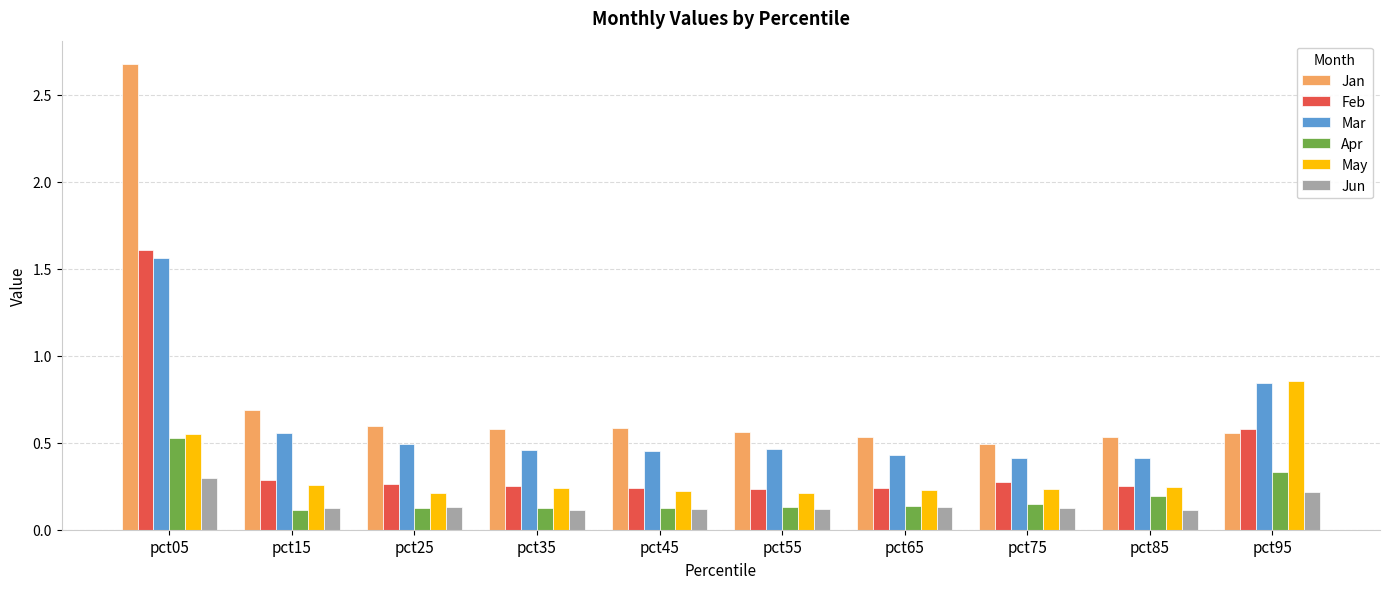

Which series has the largest range (max minus min)?

Jan